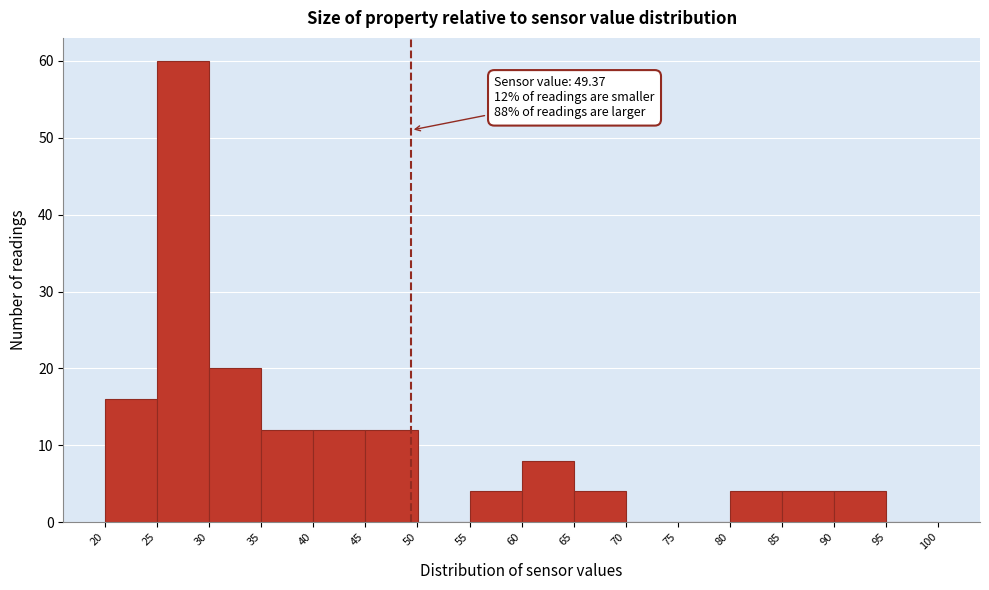

Which range on the x-axis has the tallest bar?

25 to 30